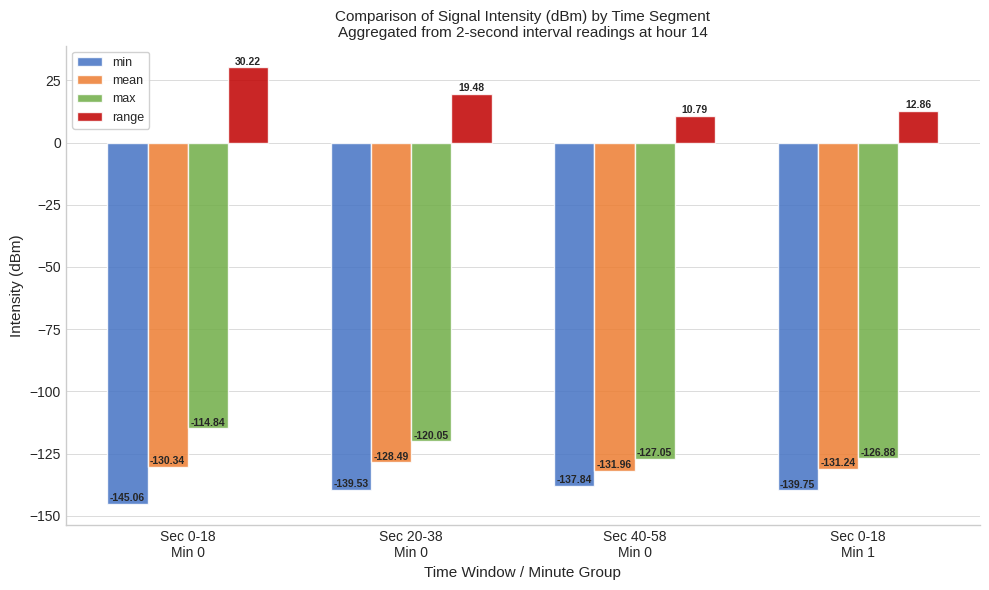

True or false: mean has a value of -130.3 at Sec 0-18
Min 0.

True